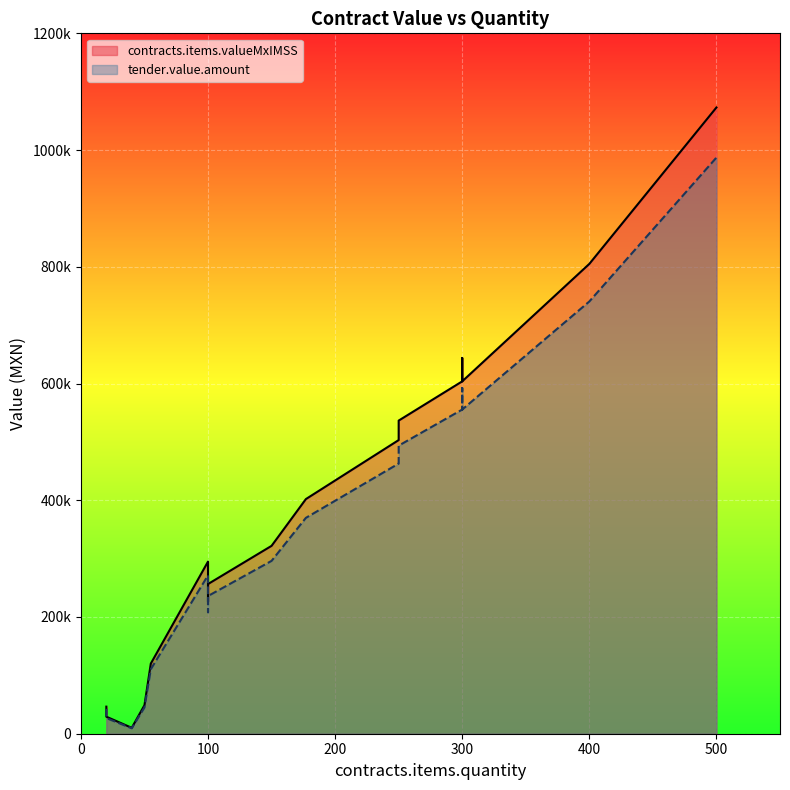

What is the smallest value displayed?

10120.0